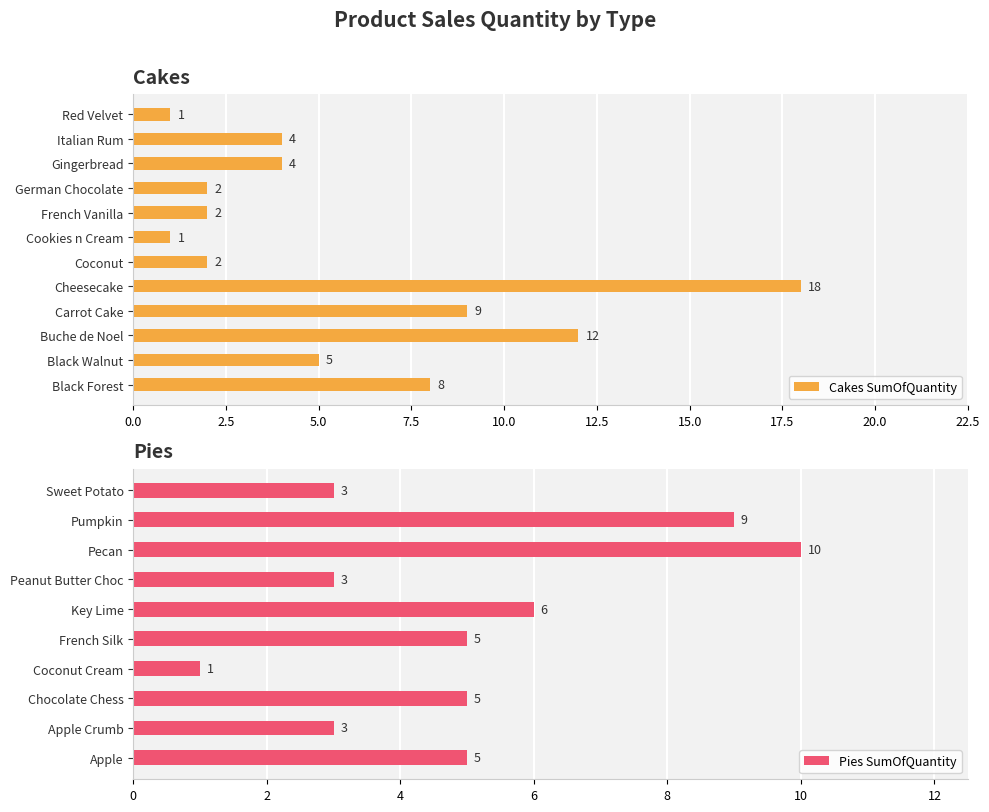

What is the value of the 12th bar from the left?

1